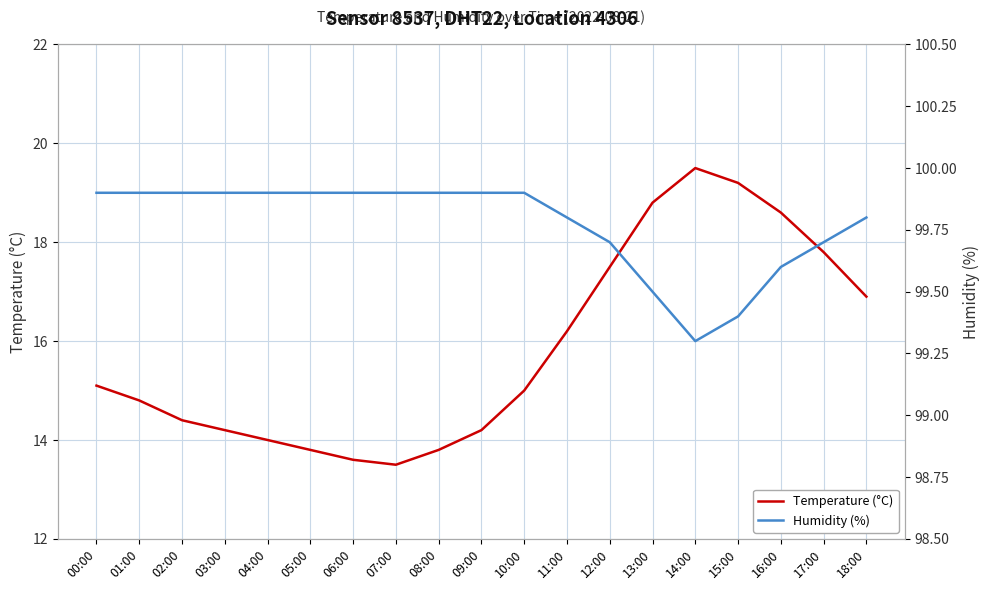

True or false: Humidity (%) and Temperature (°C) intersect in this chart.

False